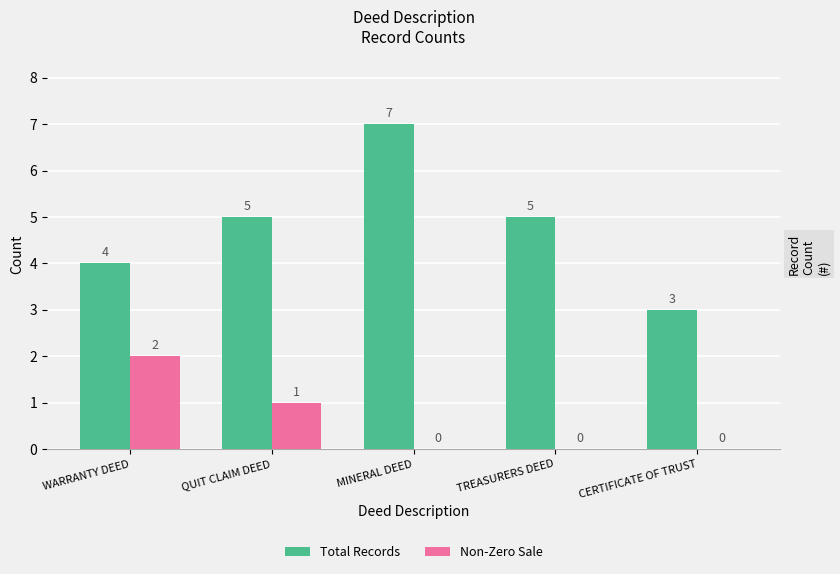

Is the value of Non-Zero Sale at QUIT CLAIM DEED greater than the value of Total Records at QUIT CLAIM DEED?

No